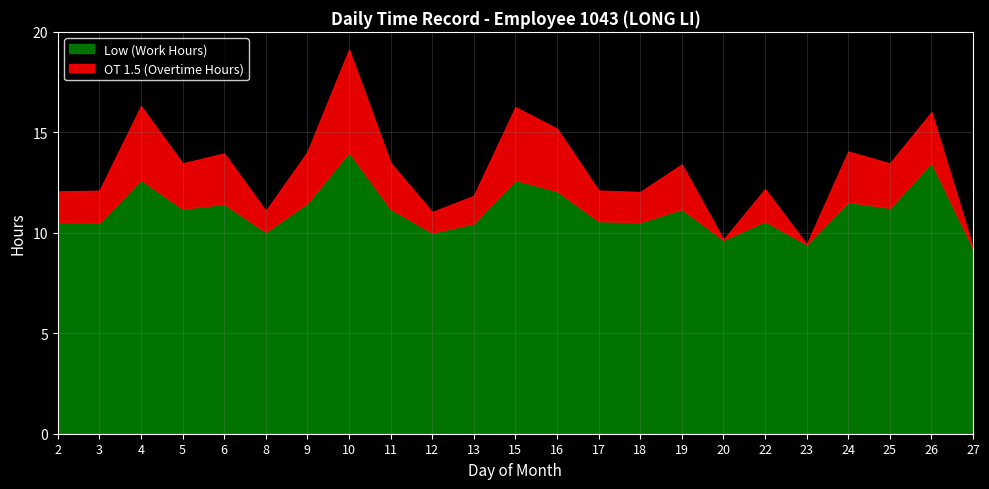

In OT 1.5 (Overtime Hours), how many points are higher than both neighbors (excluding endpoints)?

8